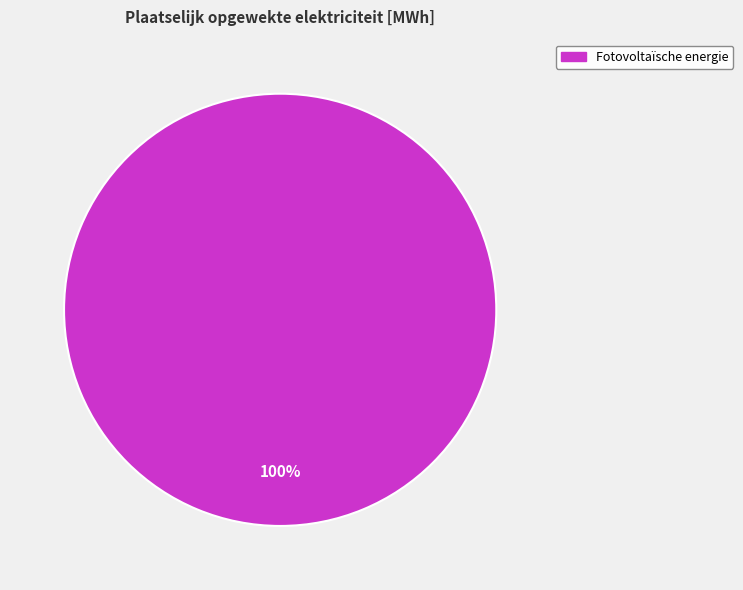

How many slices are in this pie chart?

1